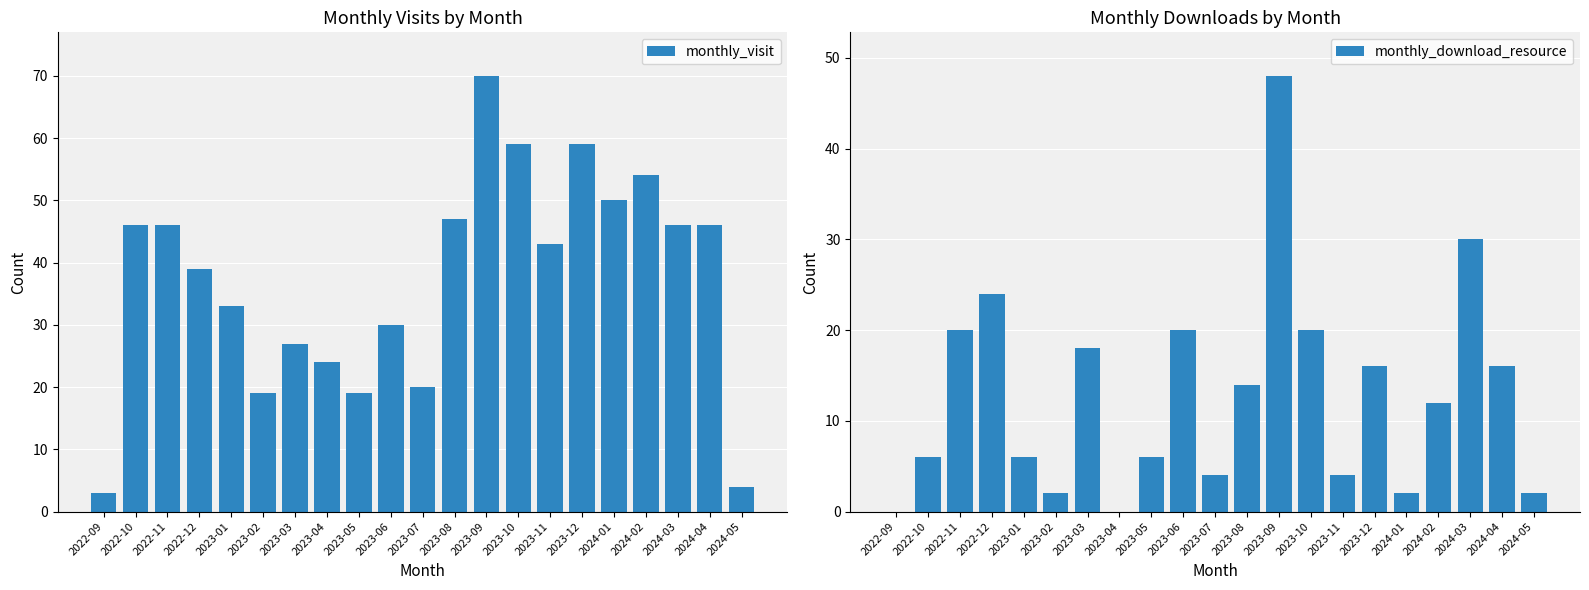

Reading left to right, extract all data points from this chart.

monthly_visit: 2022-09=3	2022-10=46	2022-11=46	2022-12=39	2023-01=33	2023-02=19	2023-03=27	2023-04=24	2023-05=19	2023-06=30	2023-07=20	2023-08=47	2023-09=70	2023-10=59	2023-11=43	2023-12=59	2024-01=50	2024-02=54	2024-03=46	2024-04=46	2024-05=4
monthly_download_resource: 2022-09=0	2022-10=6	2022-11=20	2022-12=24	2023-01=6	2023-02=2	2023-03=18	2023-04=0	2023-05=6	2023-06=20	2023-07=4	2023-08=14	2023-09=48	2023-10=20	2023-11=4	2023-12=16	2024-01=2	2024-02=12	2024-03=30	2024-04=16	2024-05=2